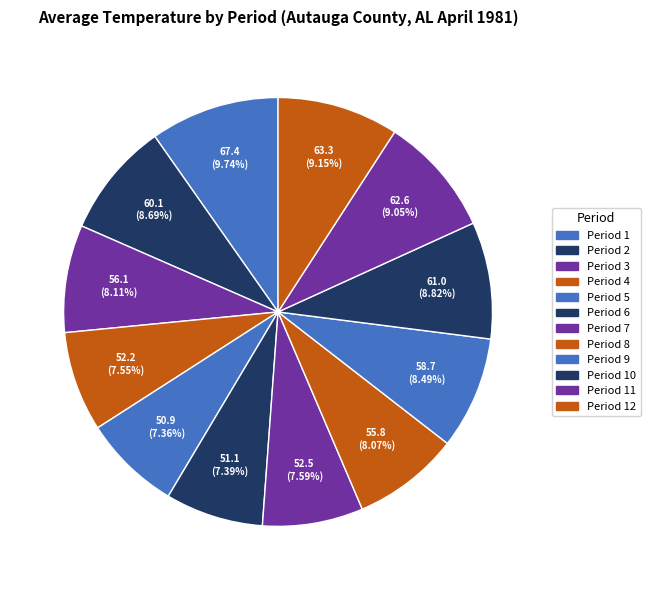

Count the number of slices in the pie.

12